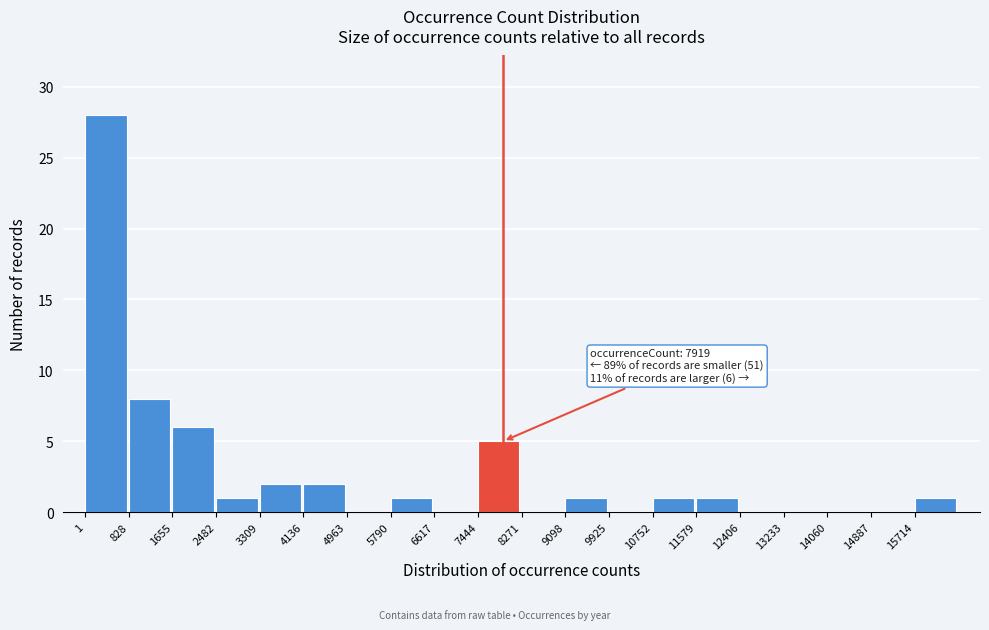

Which range on the x-axis has the tallest bar?

0 to 800